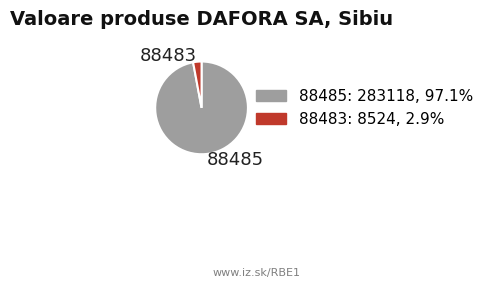

What is the smallest slice in the pie chart?

88483